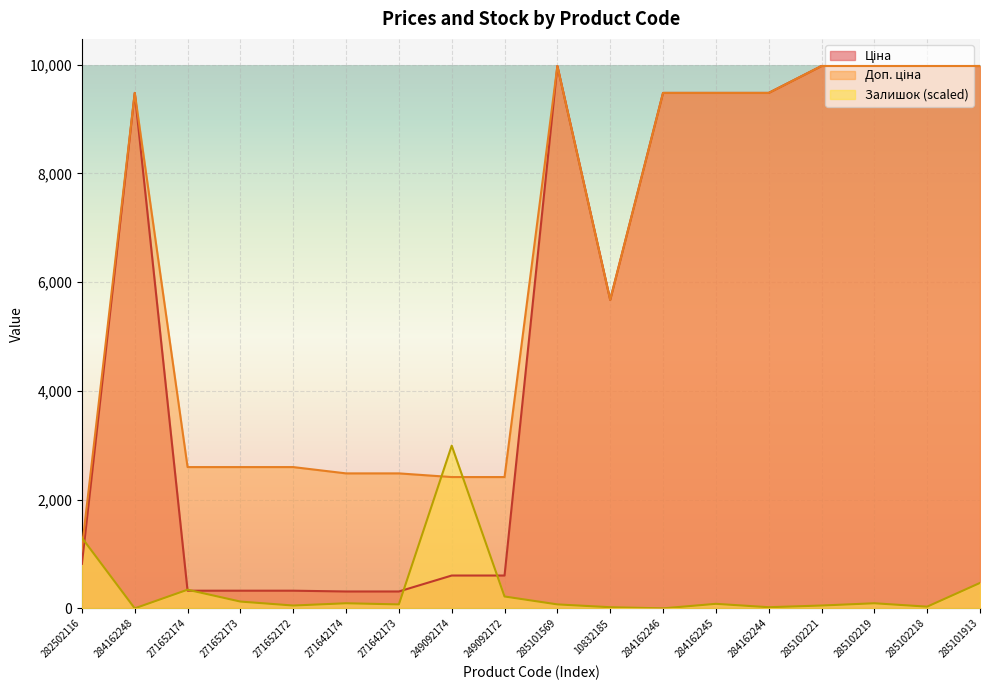

Does the chart display data point markers on the line(s)?

No